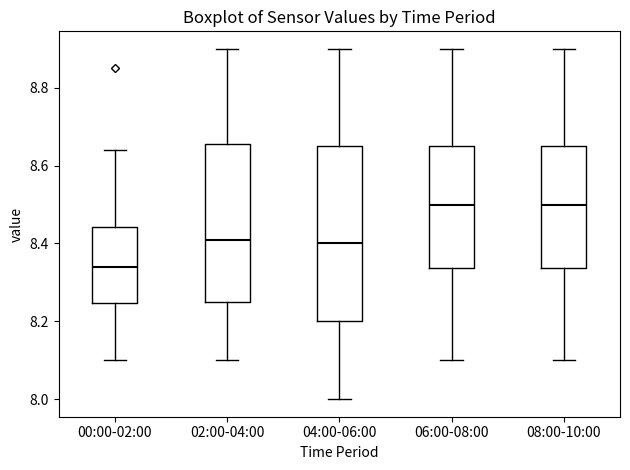

Where does the upper whisker of the box for 04:00-06:00 end on the y-axis? The values are not printed on the chart, so give them approximately, as read against the axis.

8.90